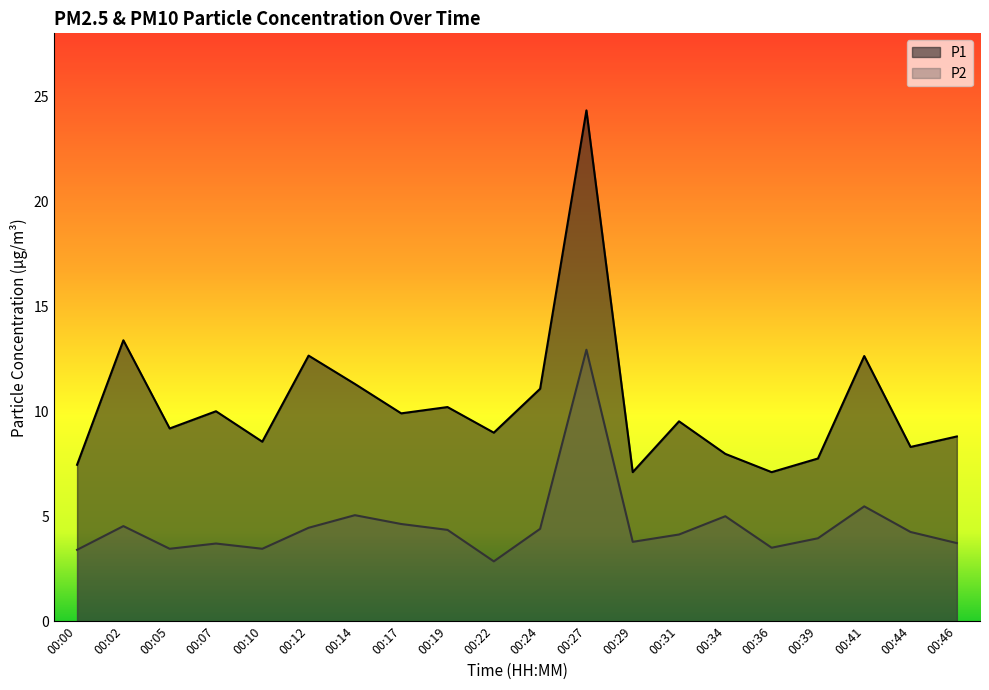

List the series in order of their peak value, lowest first.

P2, P1